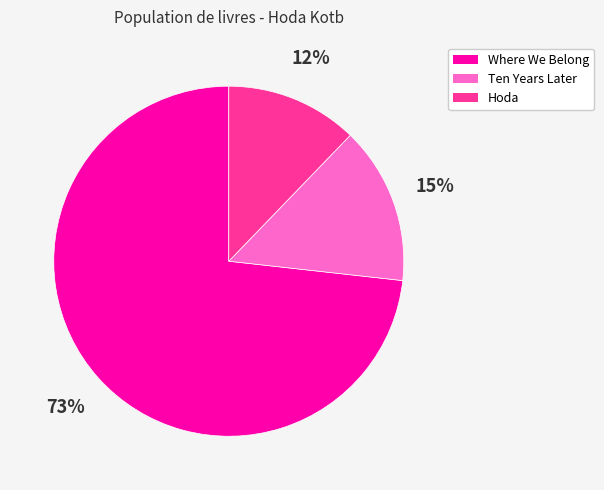

Is it true that Where We Belong is 88% of the pie?

False